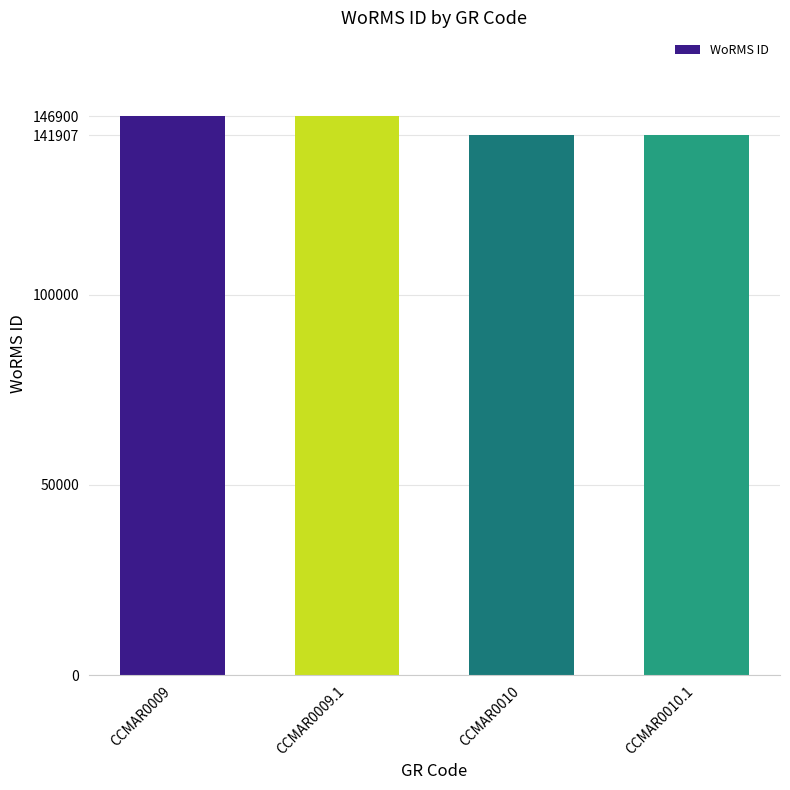

Are the bars grouped side by side (vs. stacked)?

No